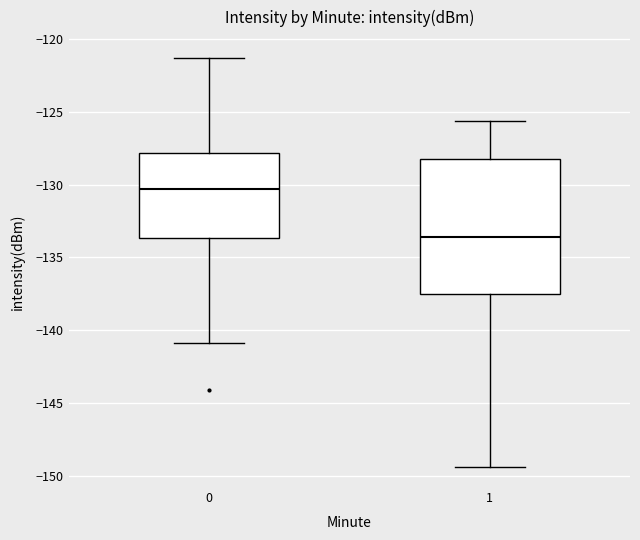

Which box's median line is the lowest?

1